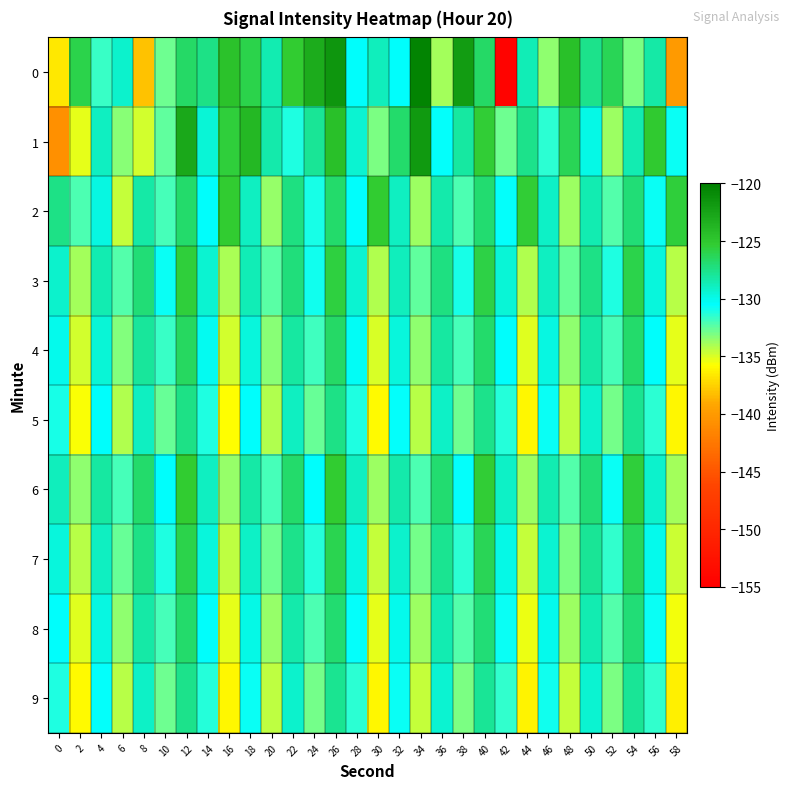

What is the difference between the highest and lowest values at 48?

10.2